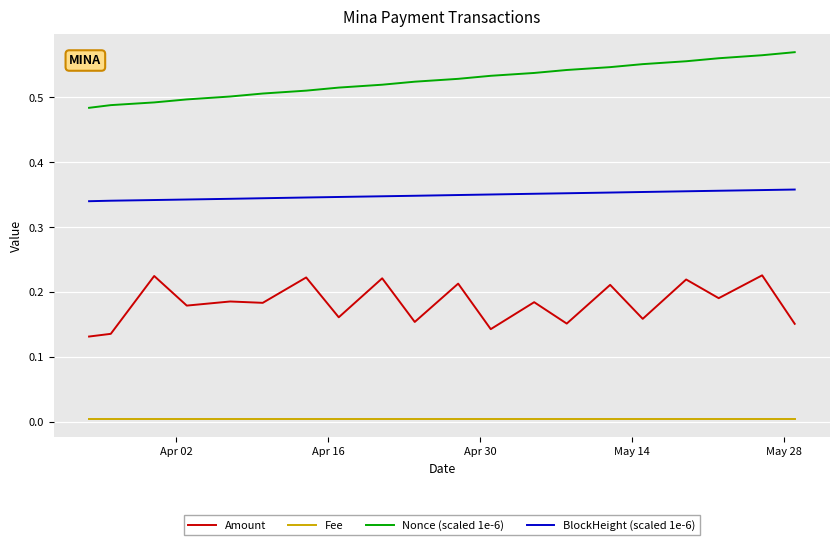

Which series has the largest total across all categories?

Nonce (scaled 1e-6)